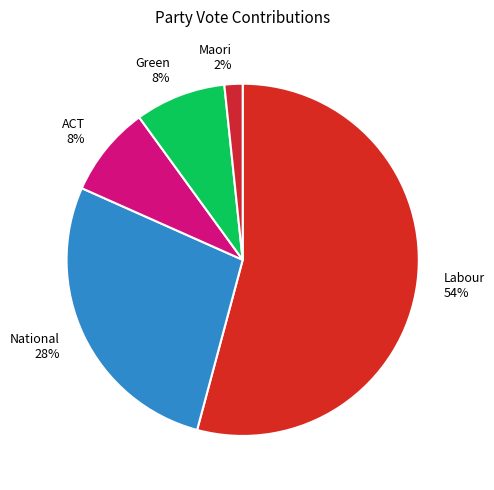

To the nearest percent, what is the difference between the largest and smallest slice percentages?

52%